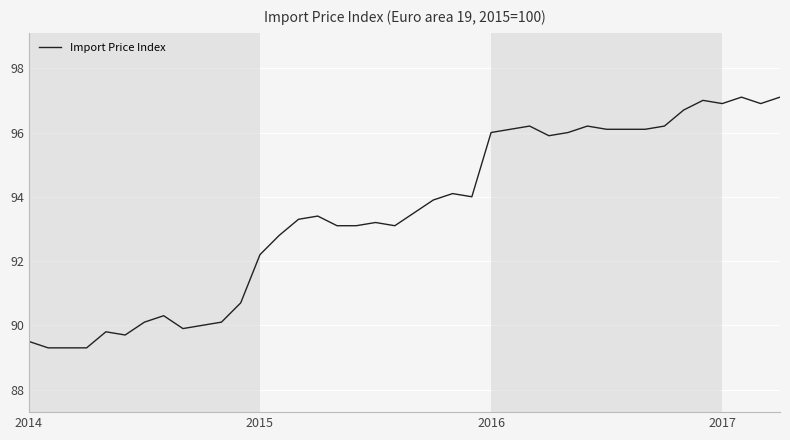

What is the greatest value displayed?

97.1